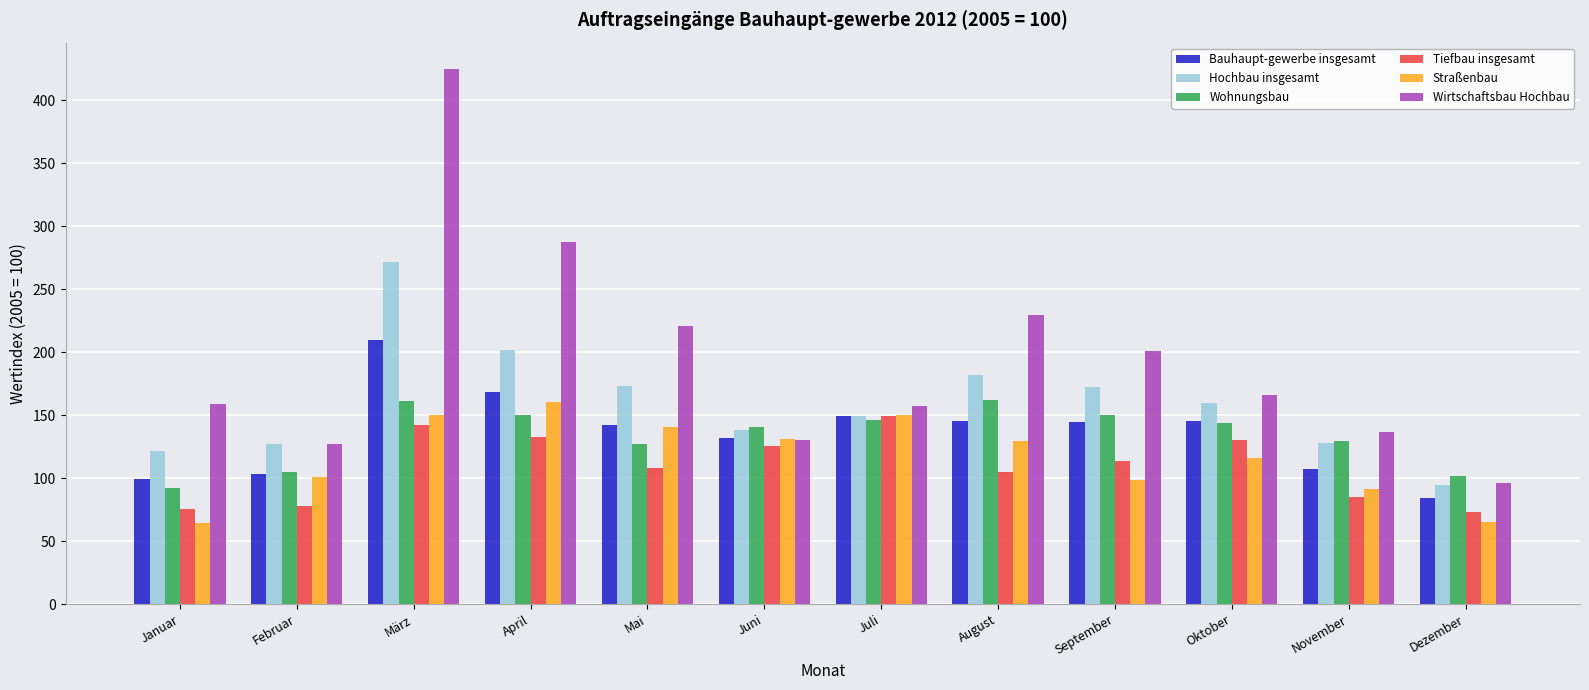

How many bars are there in each group?

6